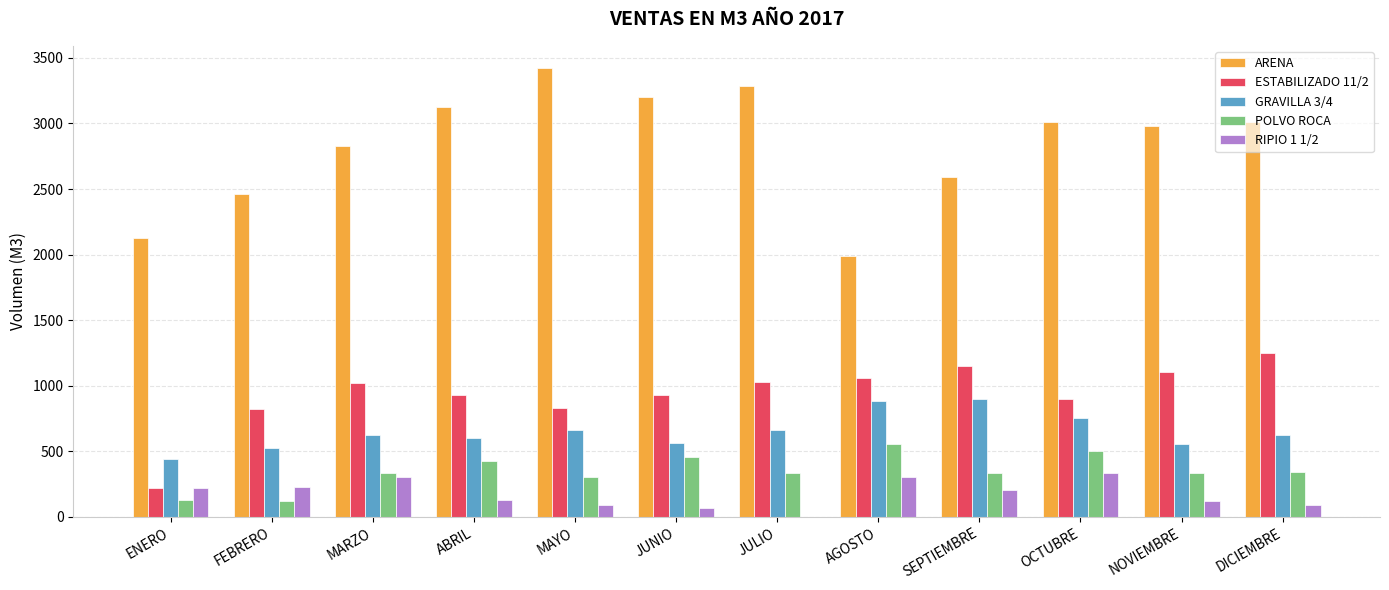

Which series changed the most between JULIO and SEPTIEMBRE?

ARENA